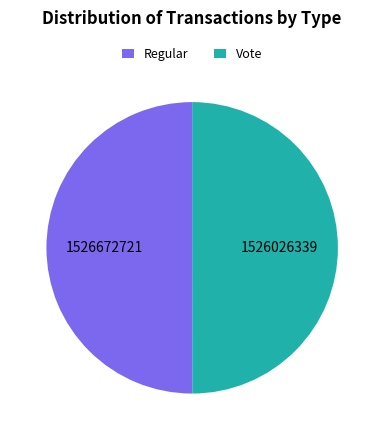

Approximately how many times larger is the value at Regular compared to Vote?

1.0